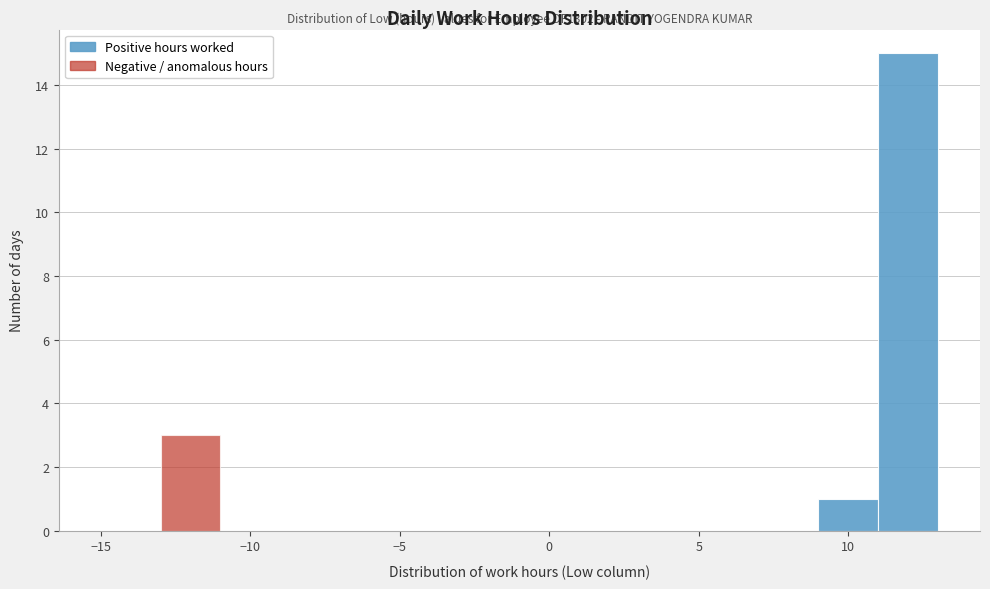

Which range on the x-axis has the tallest bar?

11 to 13